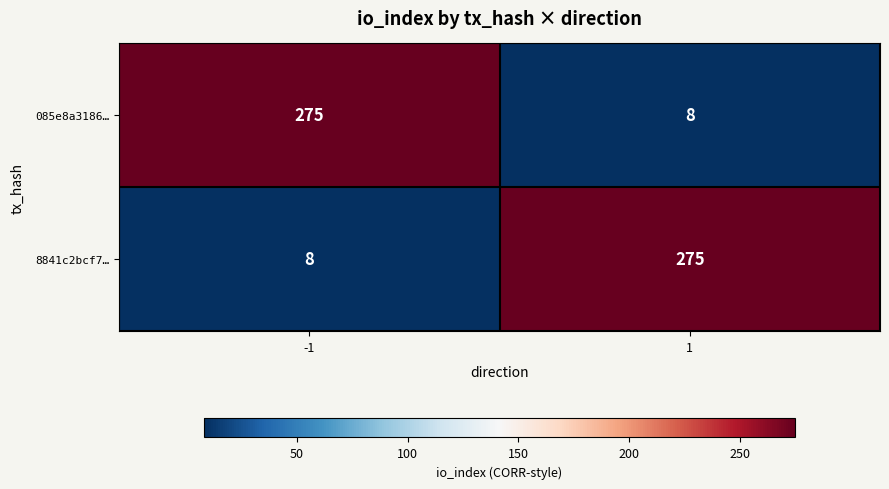

What is the minimum value shown in the chart?

8